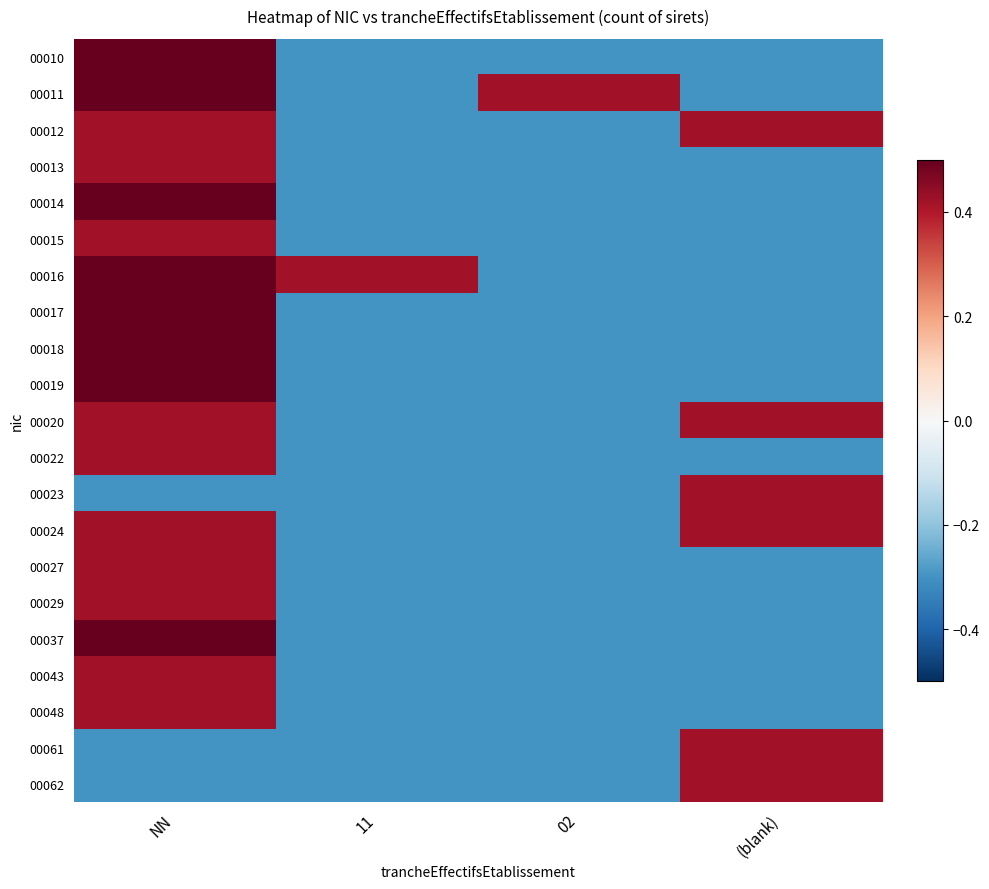

Reading right to left, transcribe all the data shown in this chart.

00010: (blank)=-0.3	02=-0.3	11=-0.3	NN=1.1
00011: (blank)=-0.3	02=0.4	11=-0.3	NN=1.1
00012: (blank)=0.4	02=-0.3	11=-0.3	NN=0.4
00013: (blank)=-0.3	02=-0.3	11=-0.3	NN=0.4
00014: (blank)=-0.3	02=-0.3	11=-0.3	NN=1.1
00015: (blank)=-0.3	02=-0.3	11=-0.3	NN=0.4
00016: (blank)=-0.3	02=-0.3	11=0.4	NN=1.9
00017: (blank)=-0.3	02=-0.3	11=-0.3	NN=1.1
00018: (blank)=-0.3	02=-0.3	11=-0.3	NN=1.1
00019: (blank)=-0.3	02=-0.3	11=-0.3	NN=1.1
00020: (blank)=0.4	02=-0.3	11=-0.3	NN=0.4
00022: (blank)=-0.3	02=-0.3	11=-0.3	NN=0.4
00023: (blank)=0.4	02=-0.3	11=-0.3	NN=-0.3
00024: (blank)=0.4	02=-0.3	11=-0.3	NN=0.4
00027: (blank)=-0.3	02=-0.3	11=-0.3	NN=0.4
00029: (blank)=-0.3	02=-0.3	11=-0.3	NN=0.4
00037: (blank)=-0.3	02=-0.3	11=-0.3	NN=1.1
00043: (blank)=-0.3	02=-0.3	11=-0.3	NN=0.4
00048: (blank)=-0.3	02=-0.3	11=-0.3	NN=0.4
00061: (blank)=0.4	02=-0.3	11=-0.3	NN=-0.3
00062: (blank)=0.4	02=-0.3	11=-0.3	NN=-0.3